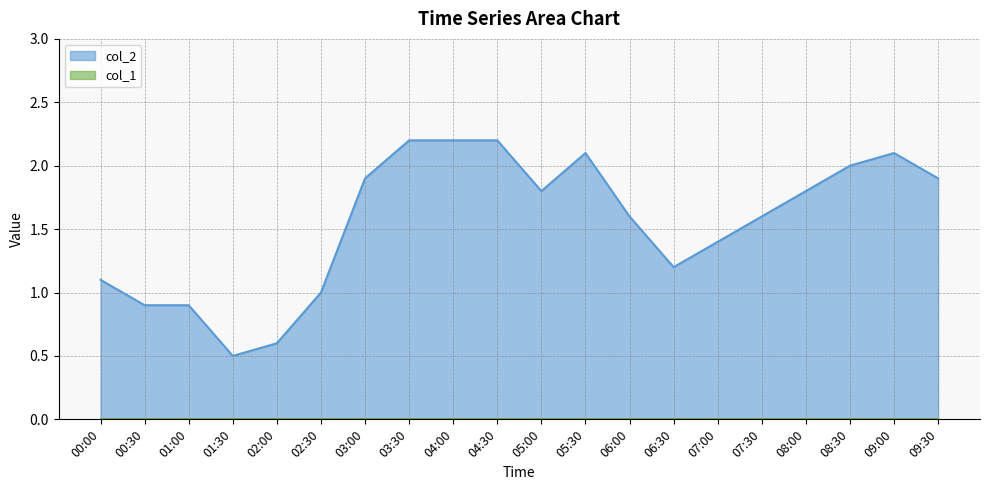

Between 07:00 and 09:00, which is larger?

09:00